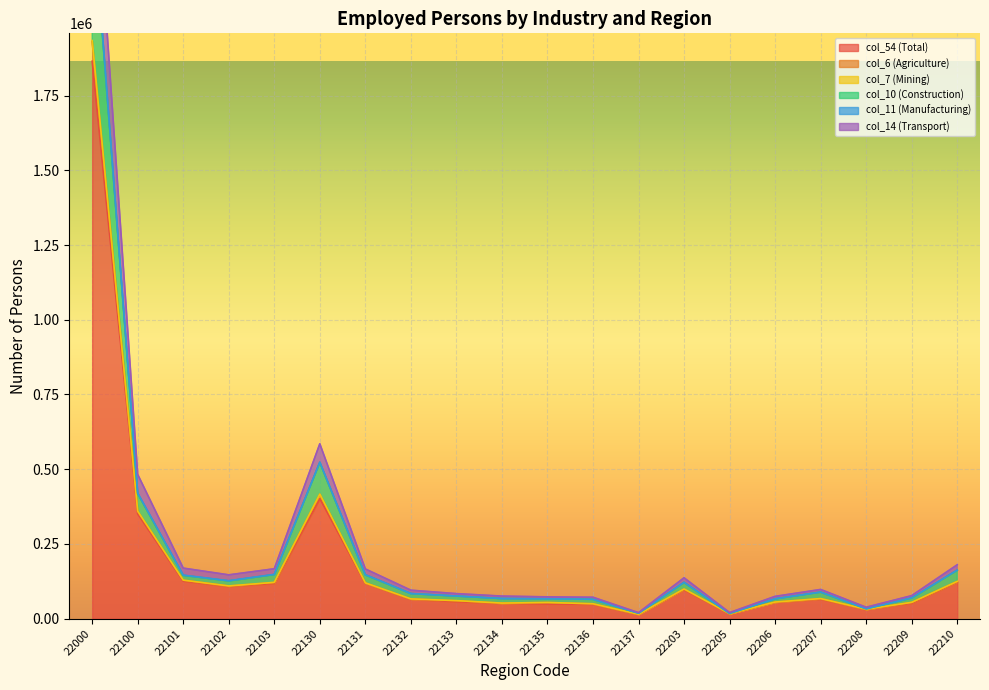

How many categories are shown in the chart?

20